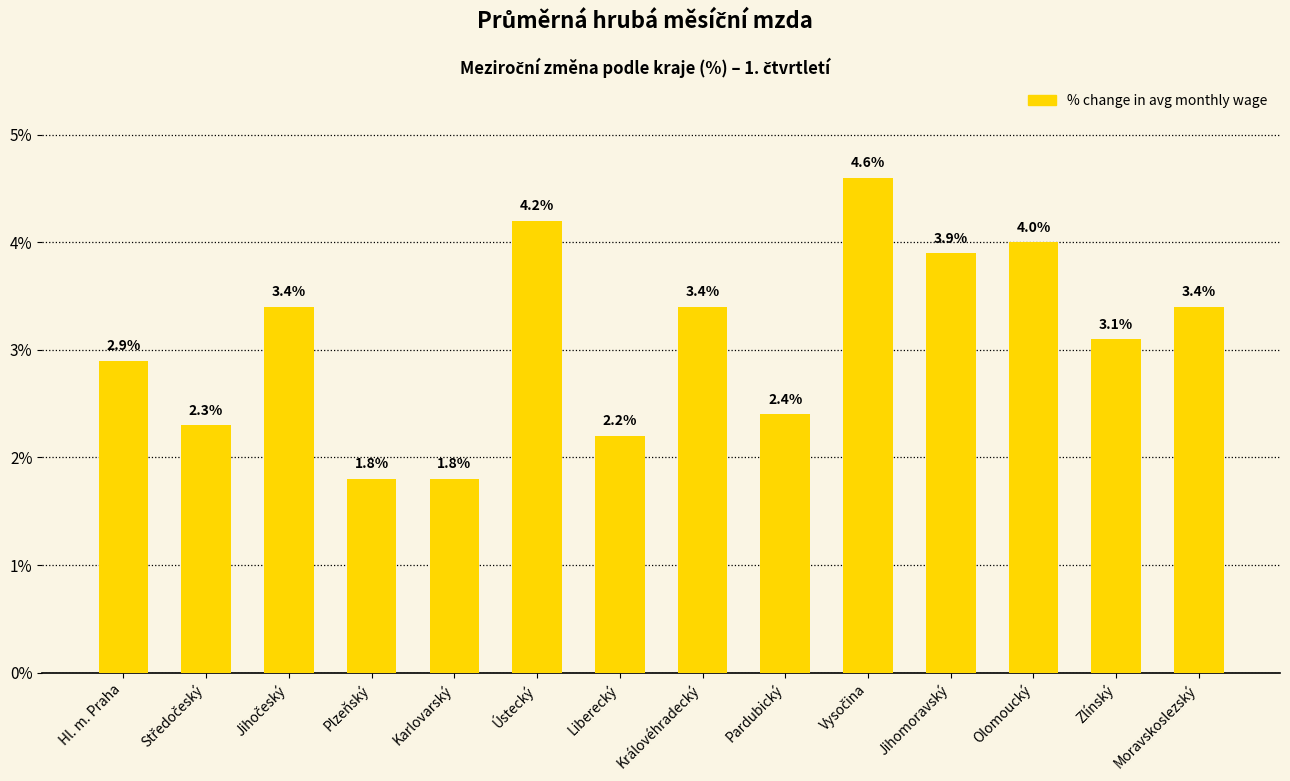

The chart shows a value of 4.0 at Olomoucký. True or false?

True